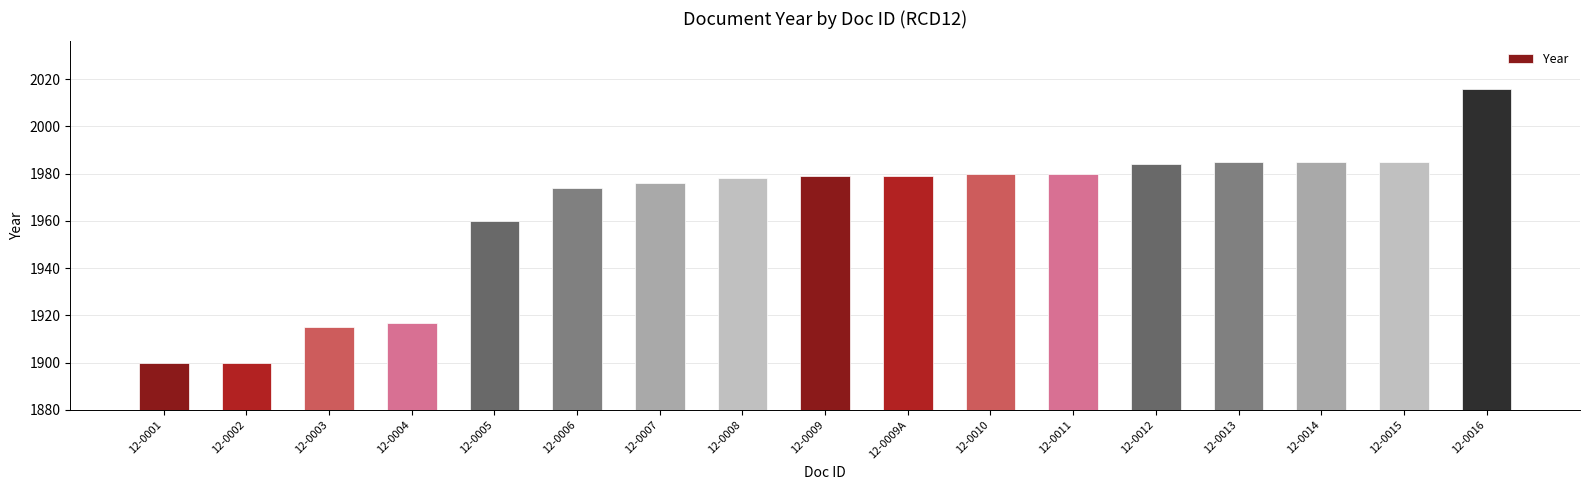

Reading left to right, list all the values displayed in this chart.

12-0001=1900	12-0002=1900	12-0003=1915	12-0004=1917	12-0005=1960	12-0006=1974	12-0007=1976	12-0008=1978	12-0009=1979	12-0009A=1979	12-0010=1980	12-0011=1980	12-0012=1984	12-0013=1985	12-0014=1985	12-0015=1985	12-0016=2016